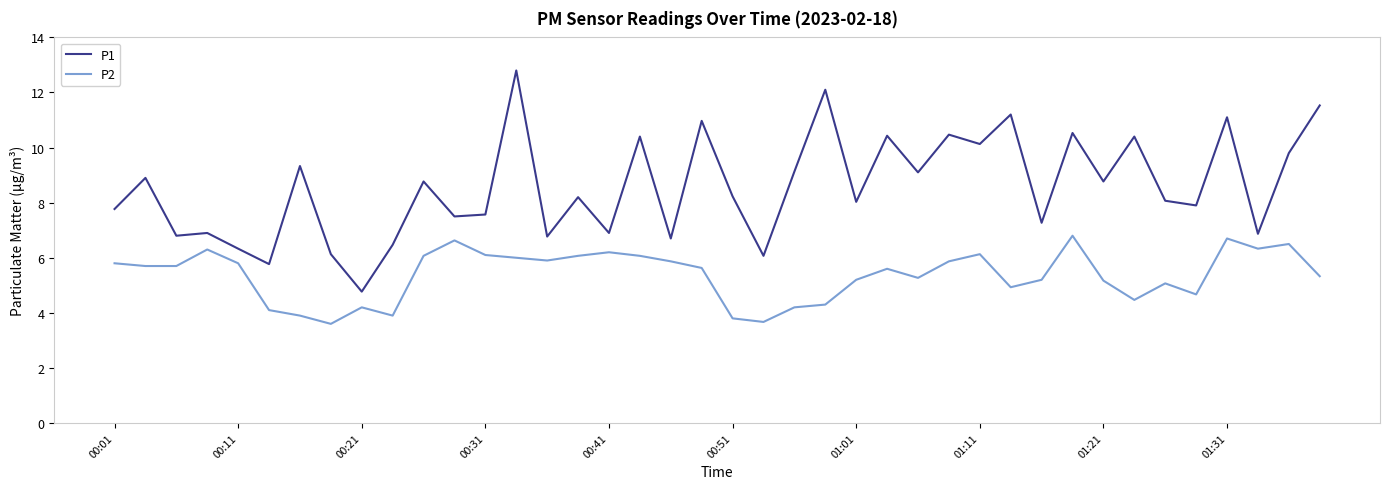

What is the highest value of the P1 series?

12.8